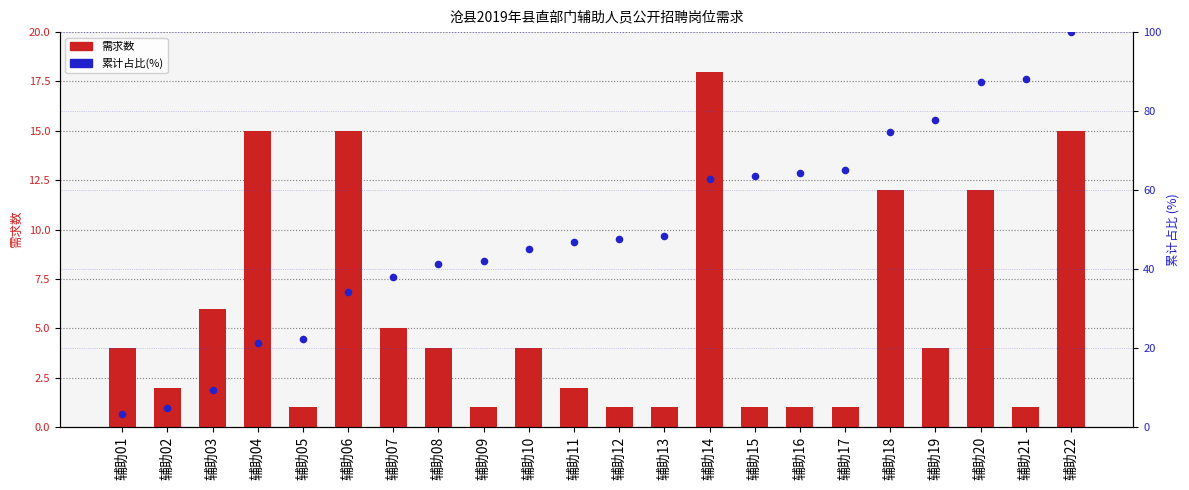

Is the value of 累计占比(%) at 辅助07 greater than the value of 需求数 at 辅助18?

Yes